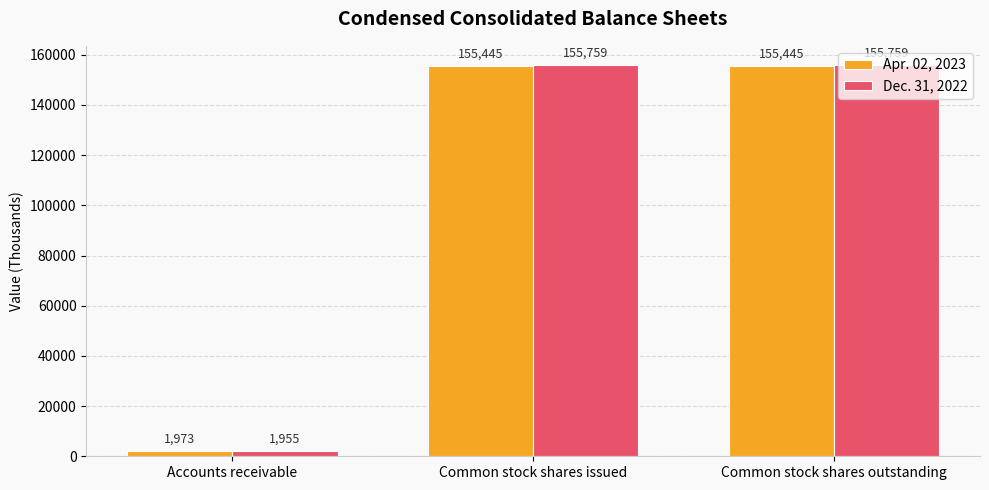

What is the sum of all Apr. 02, 2023 values?

312863